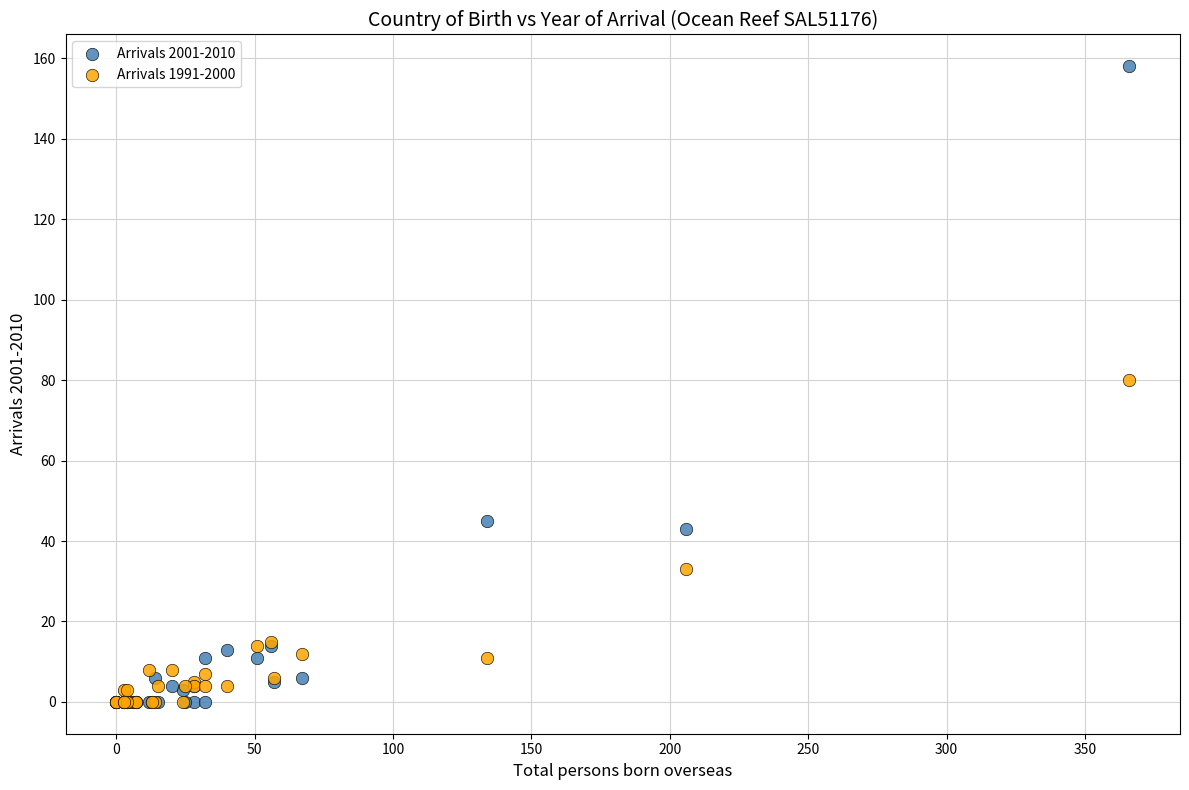

Which series has the widest spread of Y values?

Arrivals 2001-2010